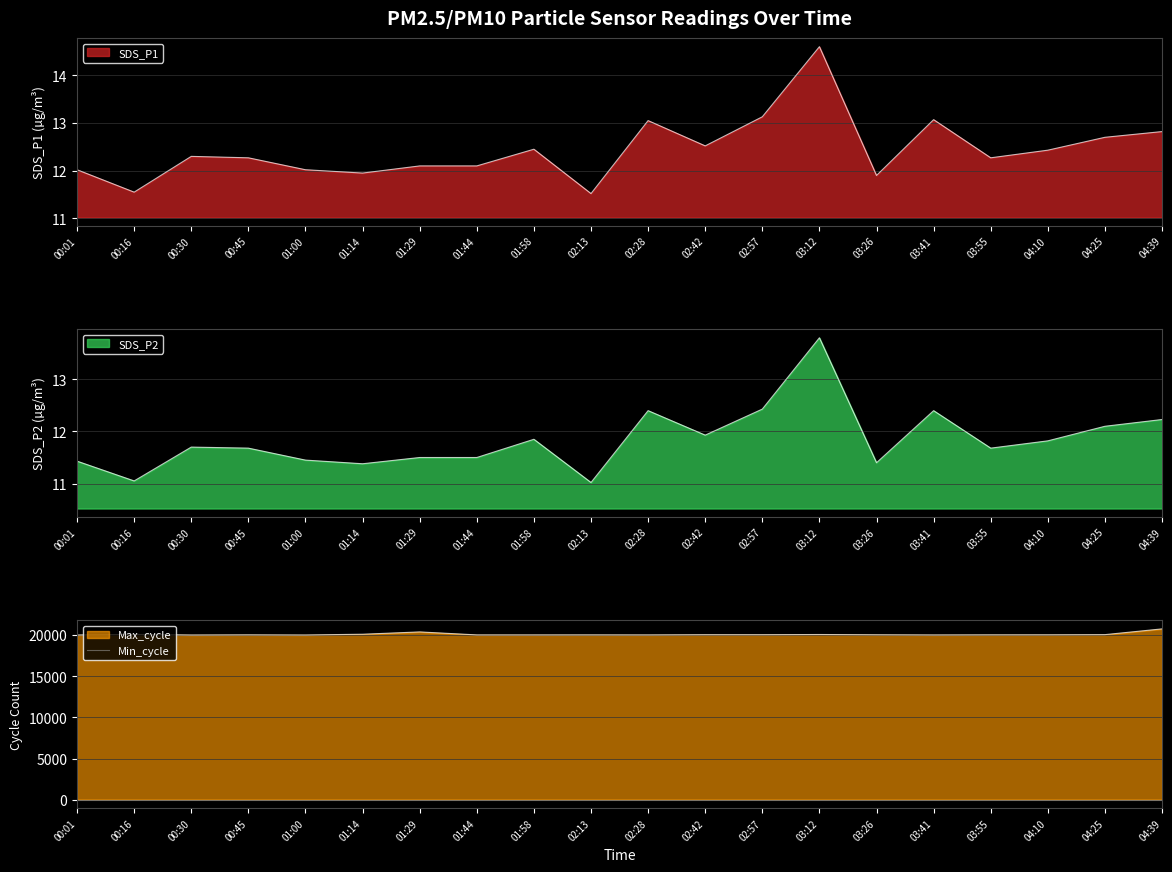

Rank the categories by SDS_P1 value from lowest to highest.

02:13, 00:16, 03:26, 01:14, 00:01, 01:00, 01:29, 01:44, 00:45, 03:55, 00:30, 04:10, 01:58, 02:42, 04:25, 04:39, 02:28, 03:41, 02:57, 03:12